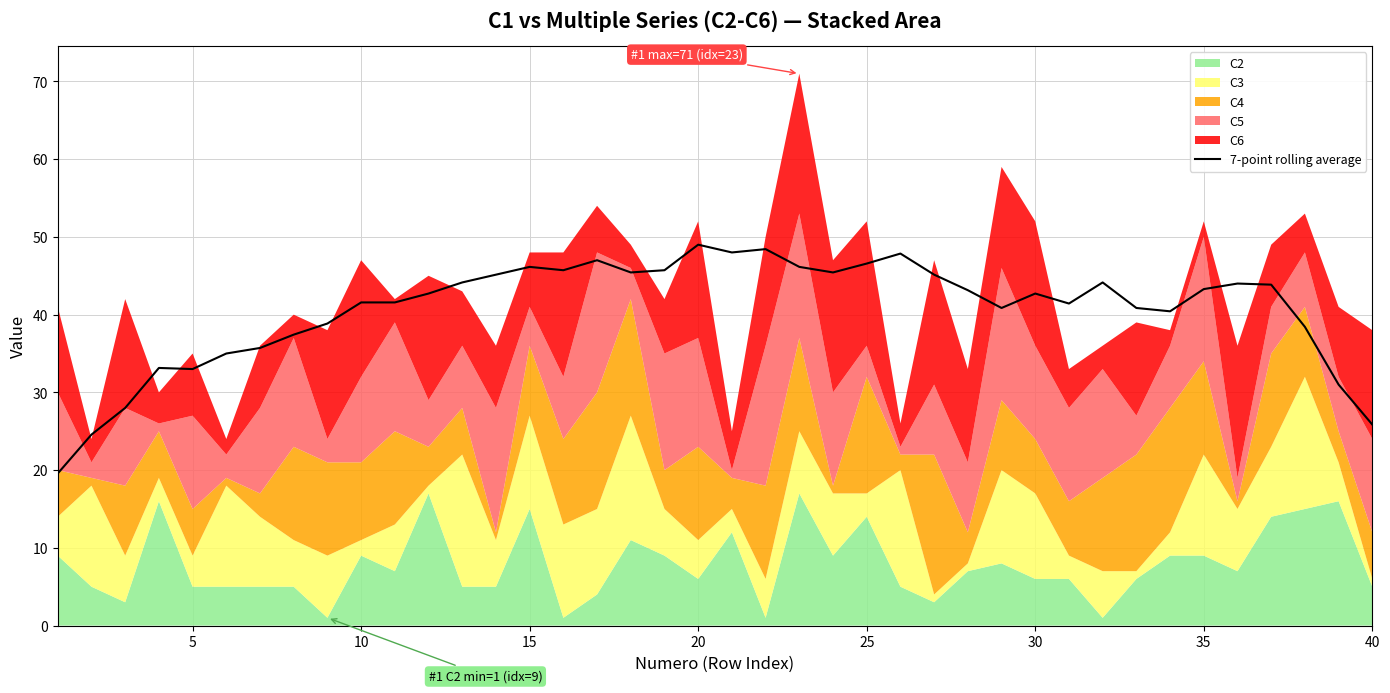

Reading left to right, what are all the values shown in this chart?

19.6	24.6	28.0	33.1	33.0	35.0	35.7	37.4	38.9	41.6	41.6	42.7	44.1	45.1	46.1	45.7	47.0	45.4	45.7	49.0	48.0	48.4	46.1	45.4	46.6	47.9	45.1	43.1	40.9	42.7	41.4	44.1	40.9	40.4	43.3	44.0	43.9	38.4	31.0	25.9